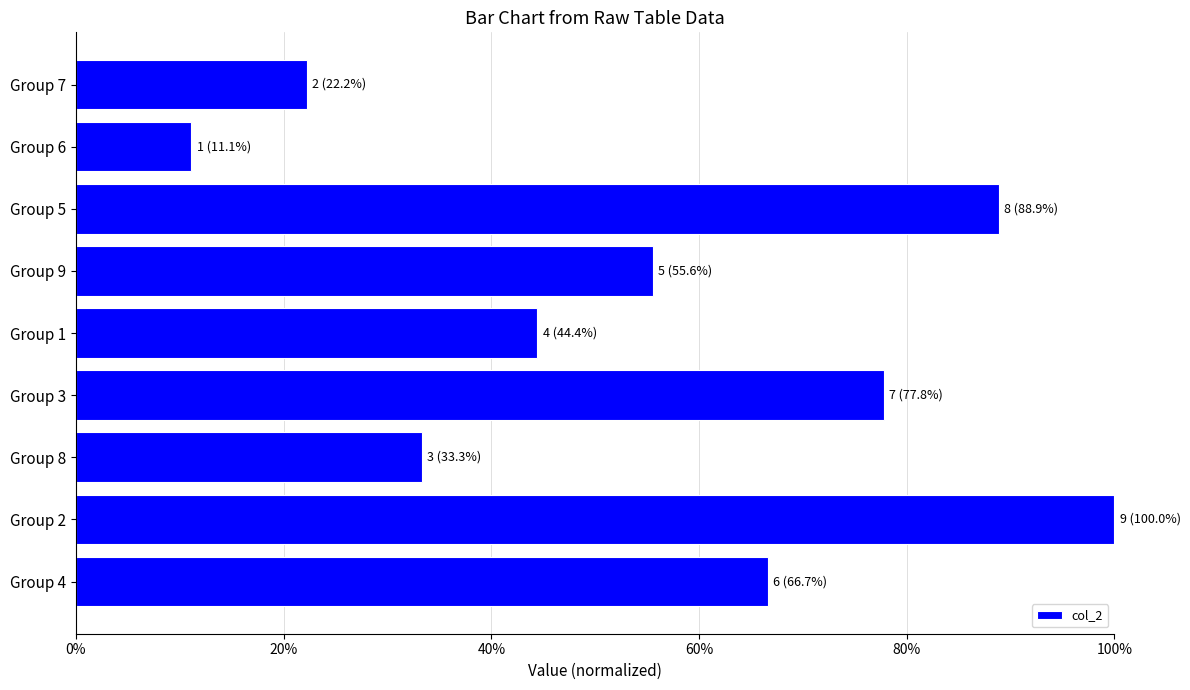

At which category does the chart reach its peak across all series?

Group 2